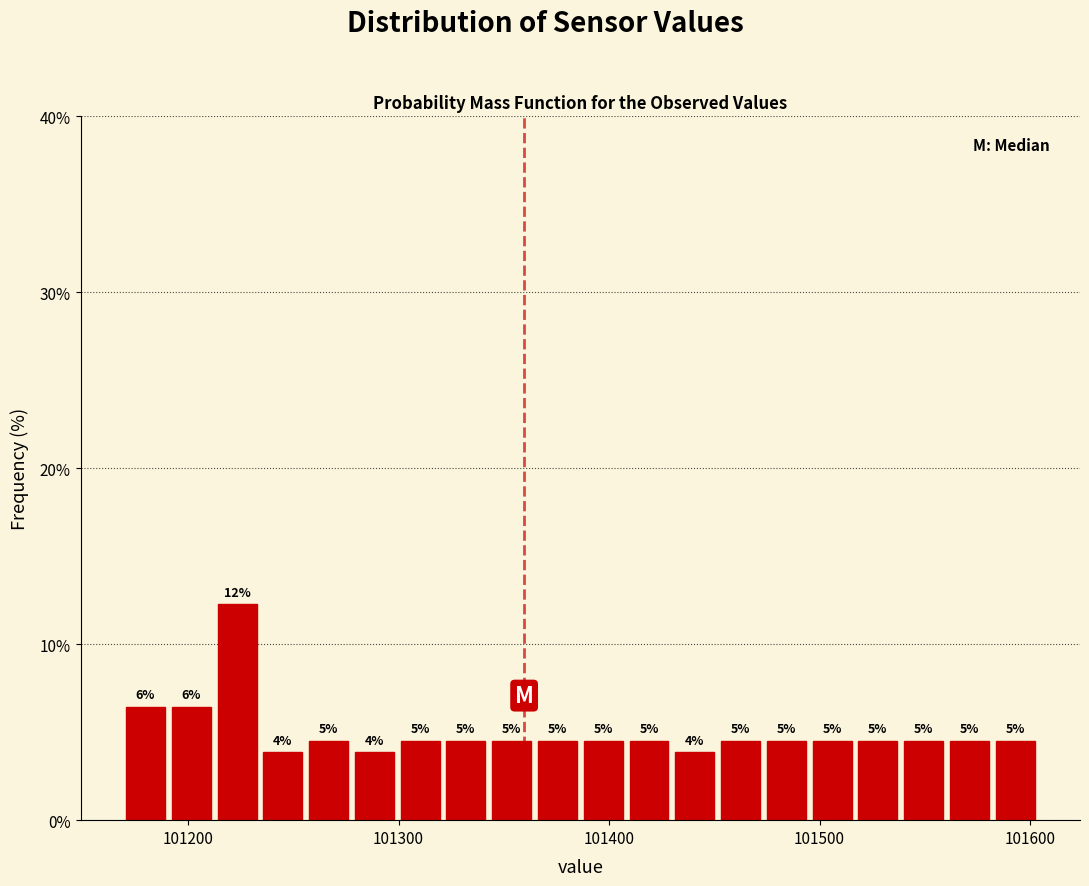

Around what value on the x-axis is the tallest bar? Give the approximate position of its centre, as read against the axis.

101220